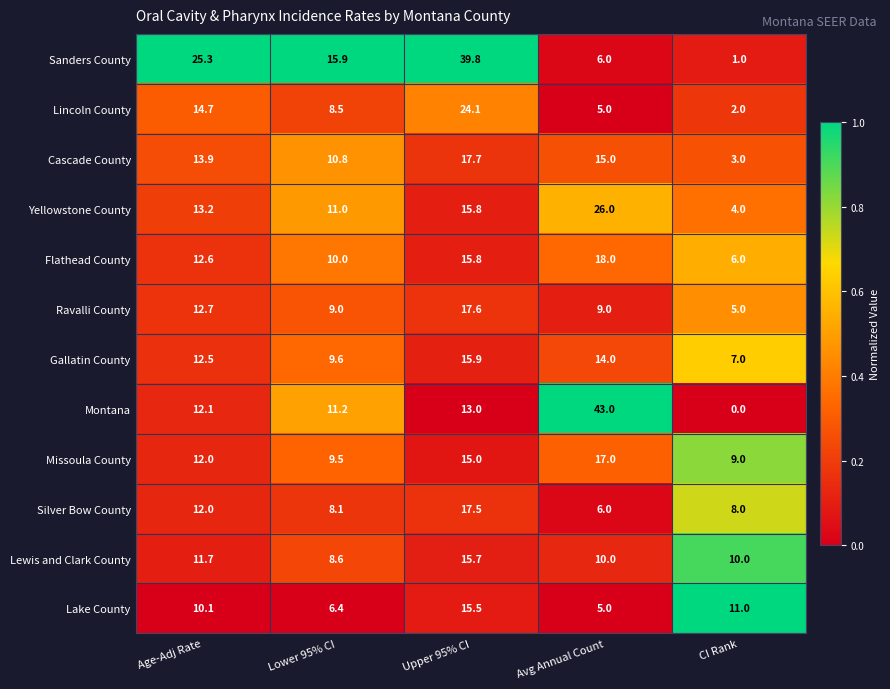

What is the total value across all series at CI Rank?

66.0